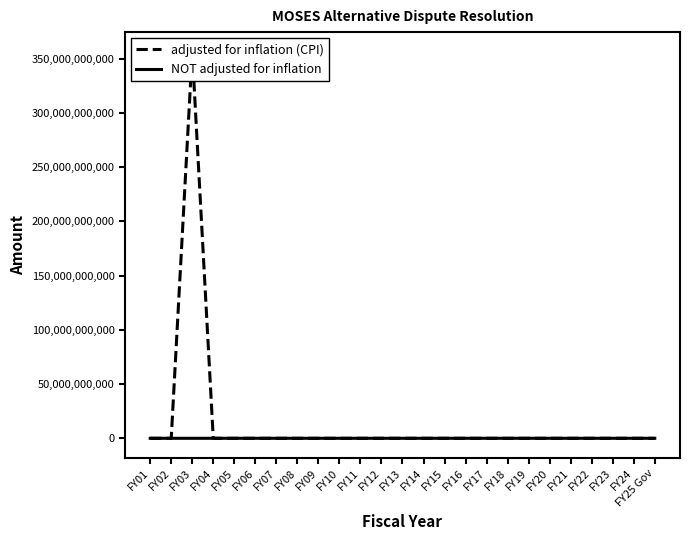

Reading right to left, what are all the values shown in this chart?

adjusted for inflation (CPI): FY25 Gov=0	FY24=0	FY23=0	FY22=0	FY21=0	FY20=0	FY19=0	FY18=0	FY17=0	FY16=0	FY15=0	FY14=0	FY13=0	FY12=0	FY11=0	FY10=0	FY09=0	FY08=0	FY07=0	FY06=0	FY05=0	FY04=0	FY03=356821210000	FY02=0	FY01=0
NOT adjusted for inflation: FY25 Gov=0	FY24=0	FY23=0	FY22=0	FY21=0	FY20=0	FY19=0	FY18=0	FY17=0	FY16=0	FY15=0	FY14=0	FY13=0	FY12=0	FY11=0	FY10=0	FY09=0	FY08=0	FY07=0	FY06=0	FY05=0	FY04=0	FY03=210000	FY02=0	FY01=0